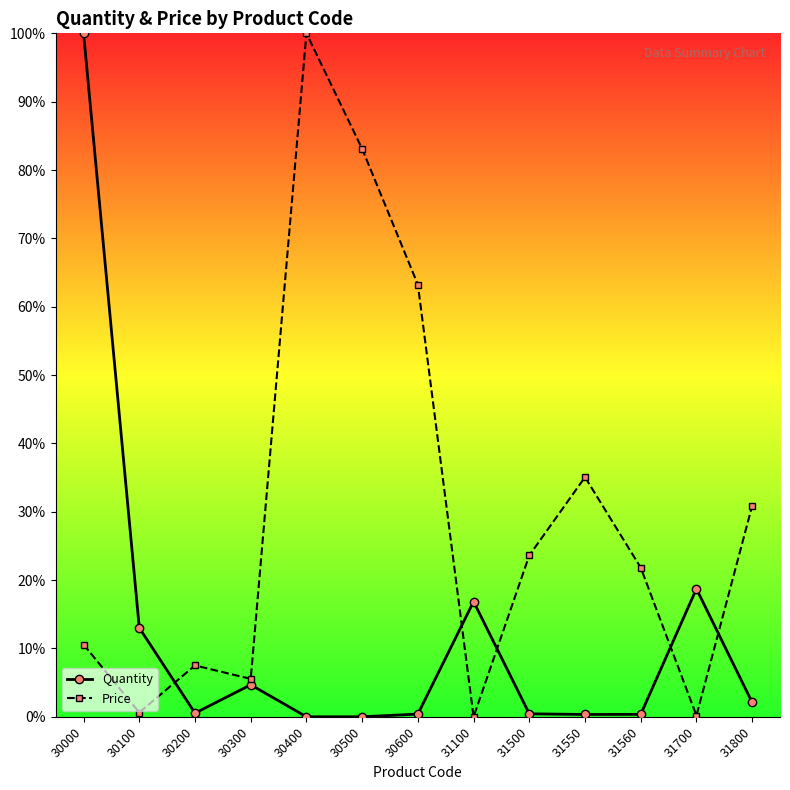

At how many categories does at least one series exceed 67?

3